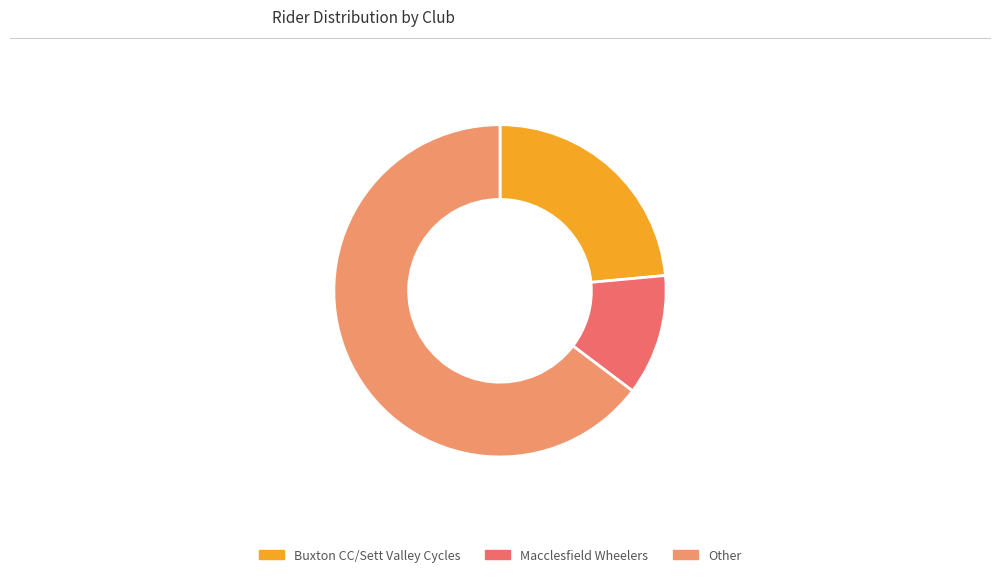

Which has a higher value, Macclesfield Wheelers or Buxton CC/Sett Valley Cycles?

Buxton CC/Sett Valley Cycles